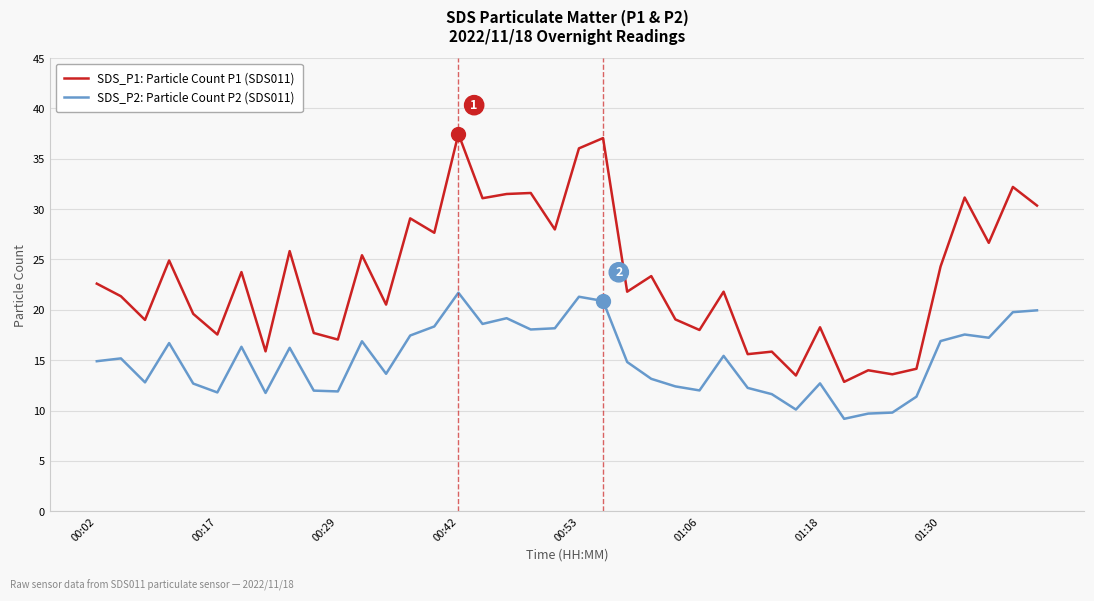

Which series has the widest spread of values?

SDS_P1: Particle Count P1 (SDS011)